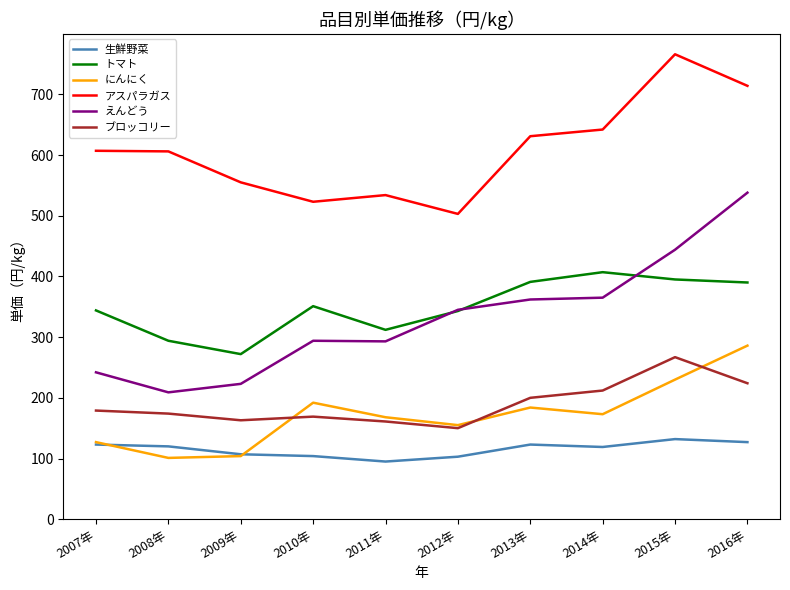

True or false: トマト and アスパラガス intersect in this chart.

False